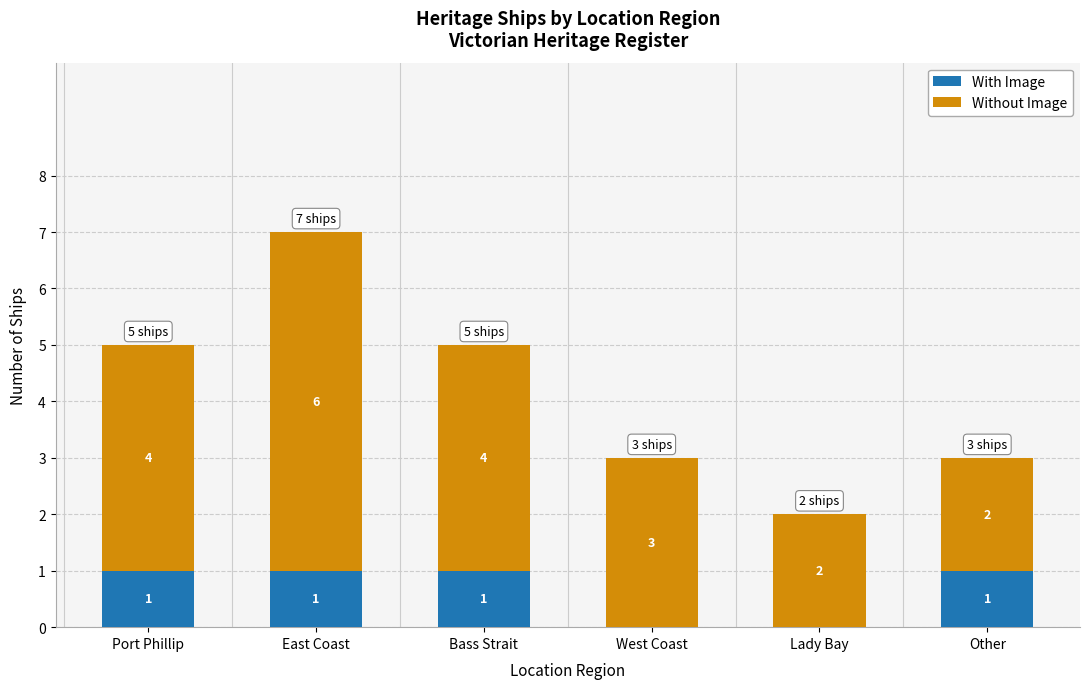

How many With Image values are between 0 and 1?

6